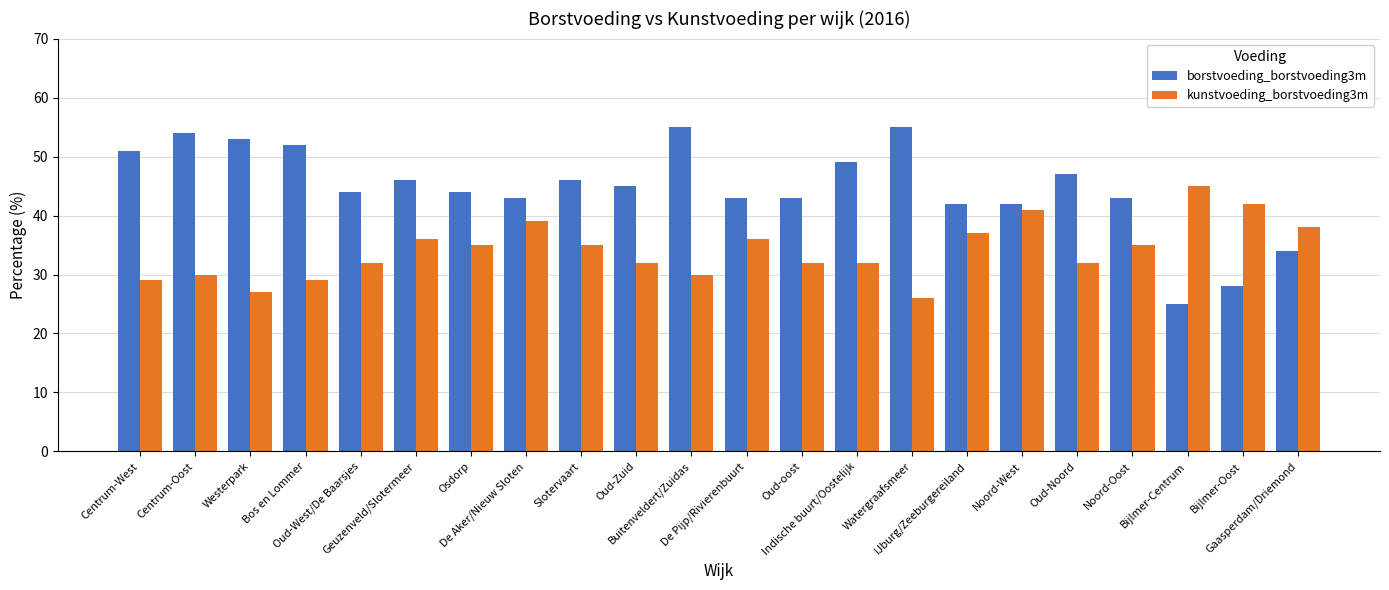

Which series has the largest total across all categories?

borstvoeding_borstvoeding3m